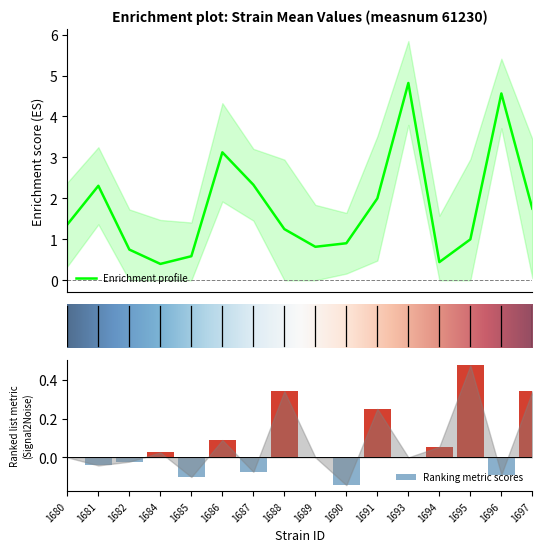

What value does the sem series have at 1686?

0.1